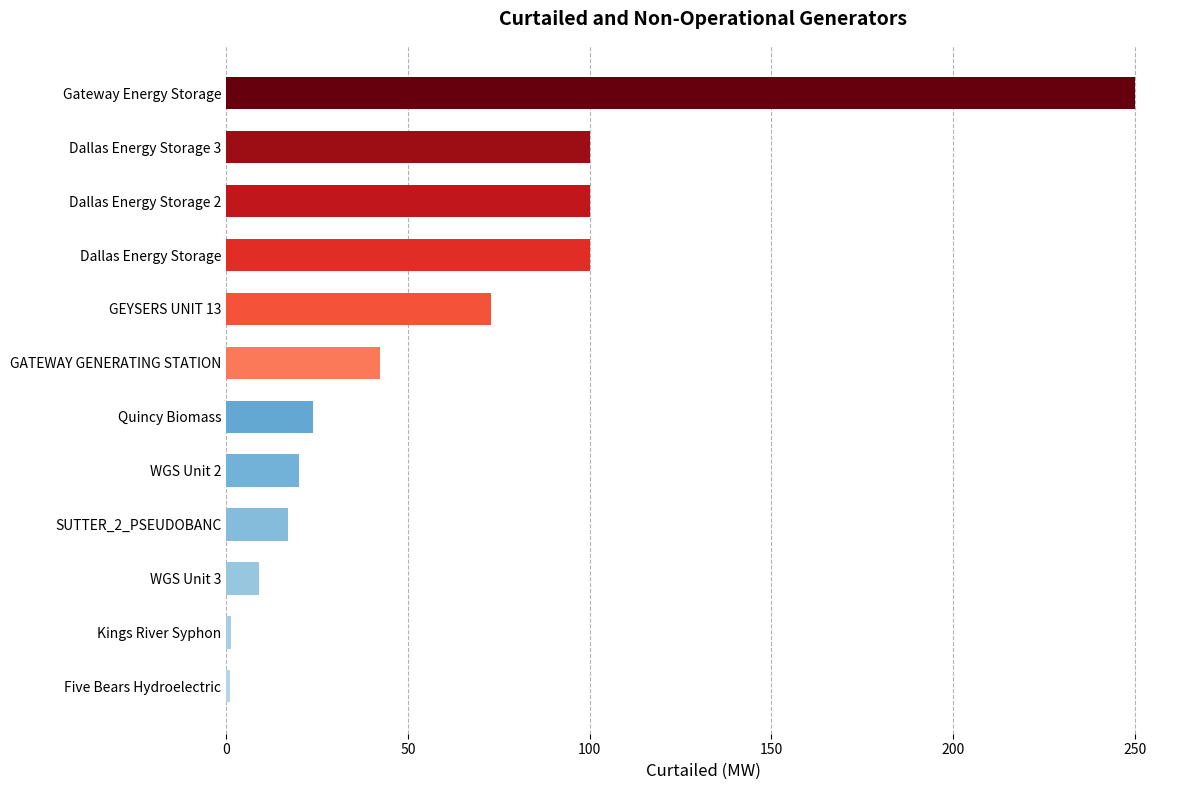

The chart shows a value of 73.0 at GEYSERS UNIT 13. True or false?

True